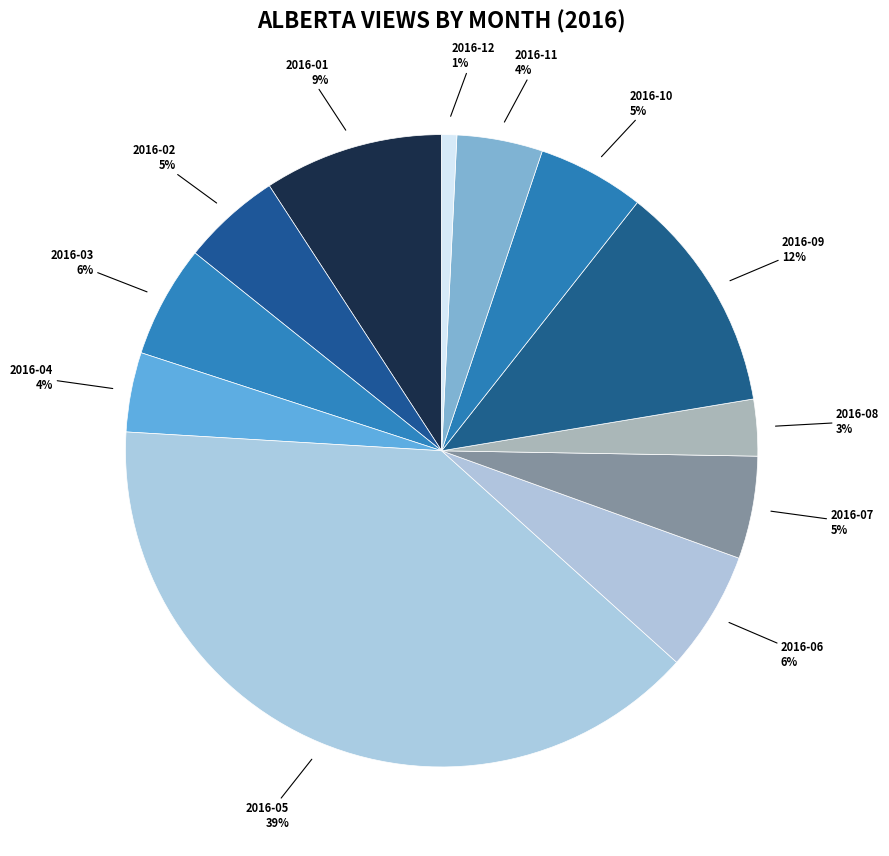

How many slices are in this pie chart?

12